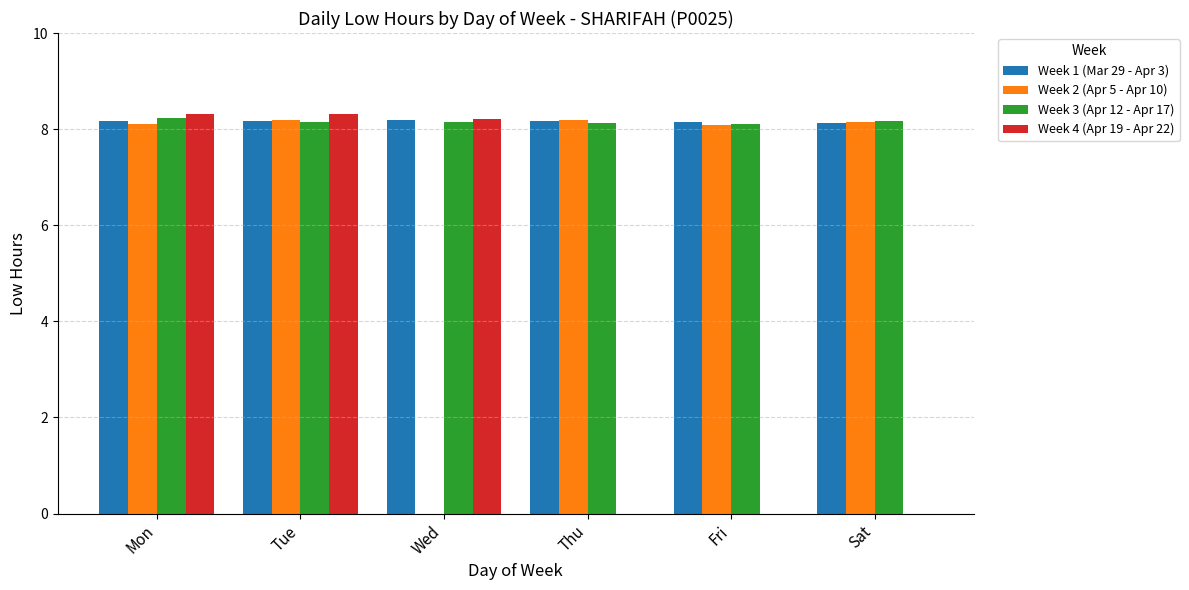

What is the sum of the Week 4 (Apr 19 - Apr 22) values at Wed and Sat?

8.2